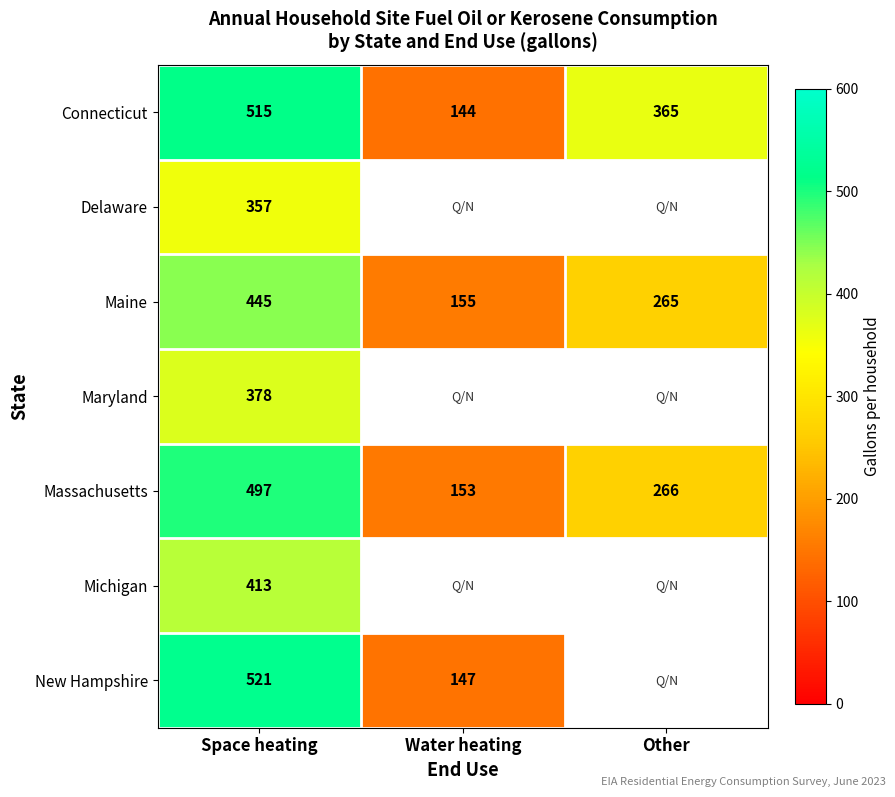

Is it true that New Hampshire equals 202 at Water heating?

False